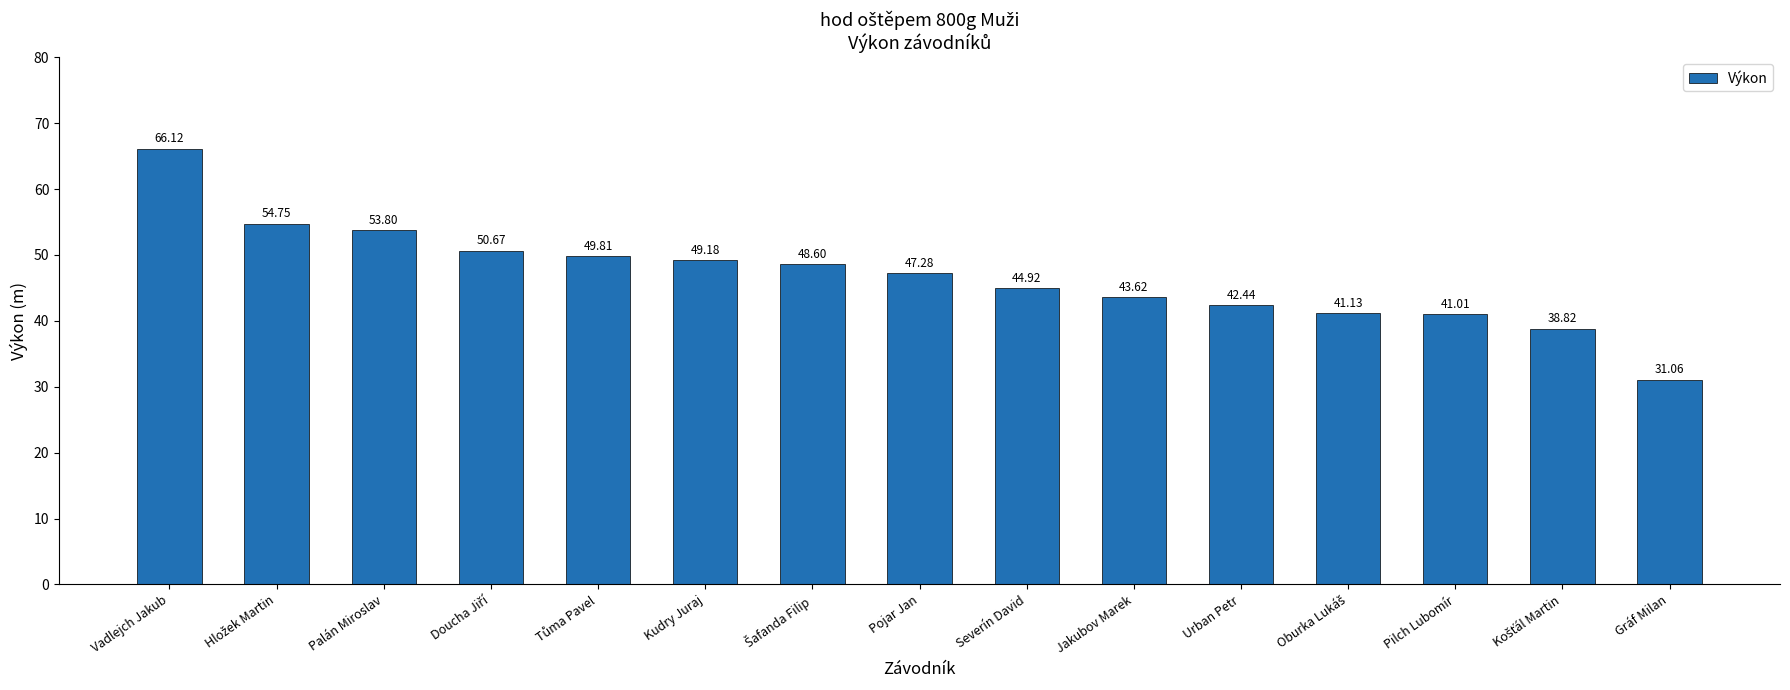

What is the change in value from Kudry Juraj to Gráf Milan?

-18.1